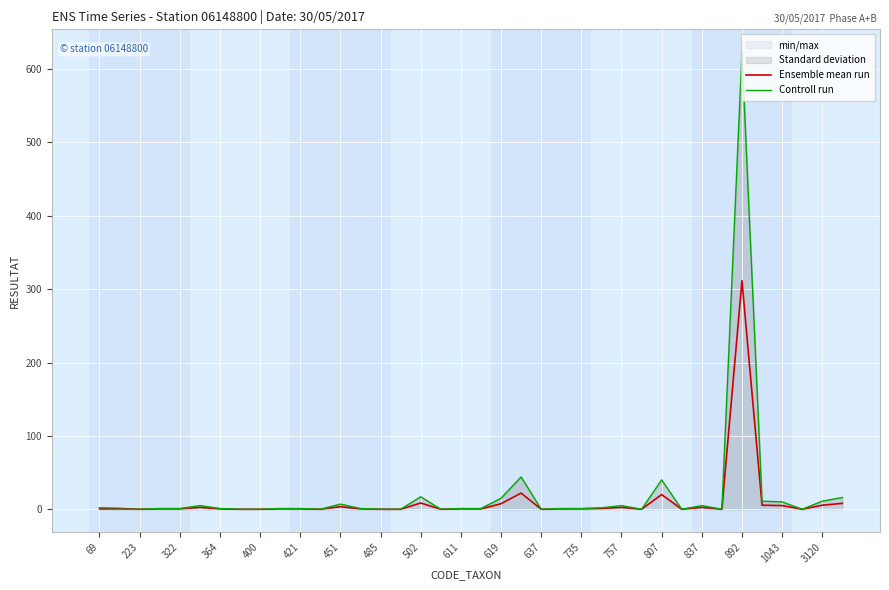

At which category does the chart reach its minimum across all series?

223